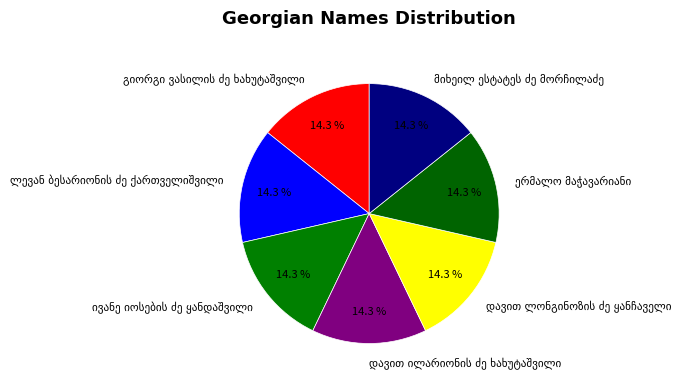

Is there a majority slice in this chart?

No